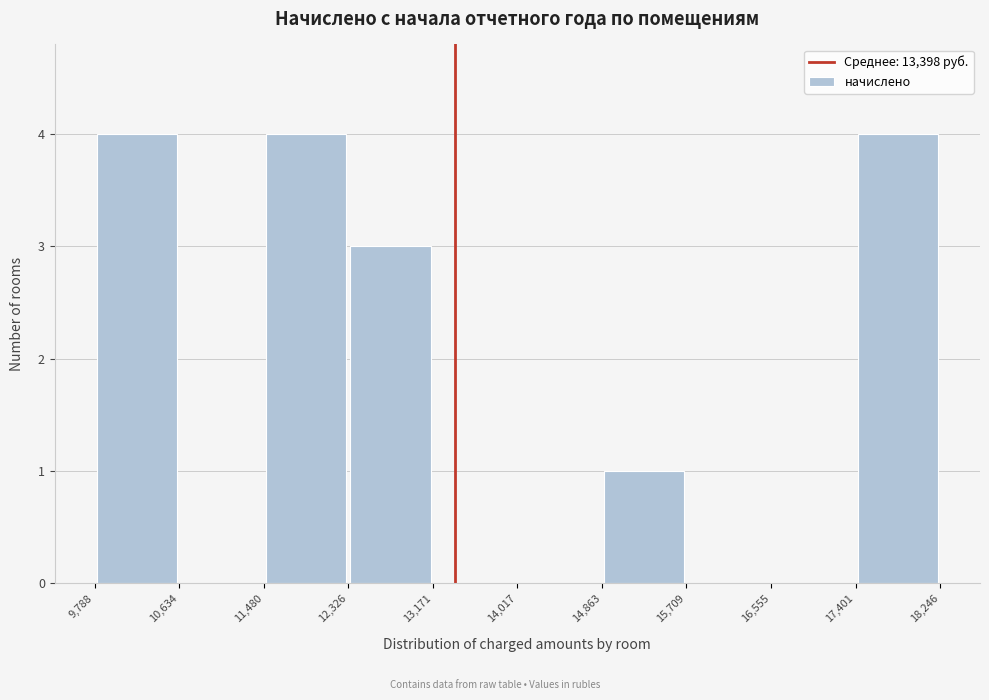

How tall is the bar that spans 14,863 to 15,709 on the x-axis? The values are not printed on the chart, so give them approximately, as read against the axis.

1